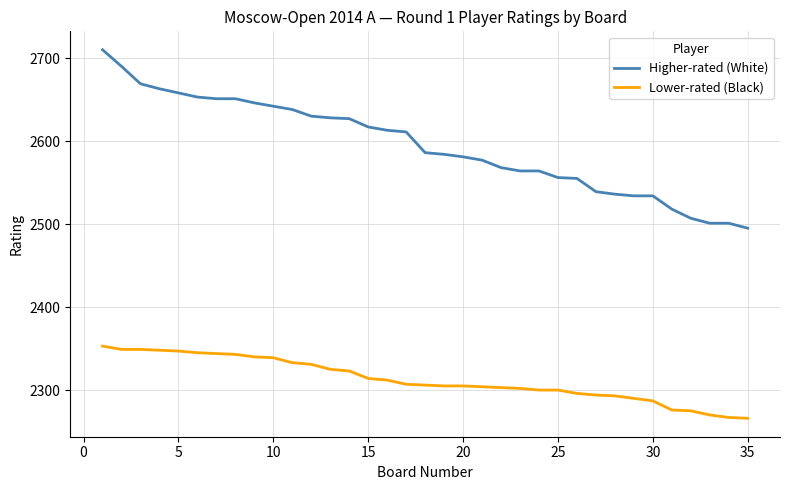

Rank the series by their maximum value, from highest to lowest.

Higher-rated (White), Lower-rated (Black)